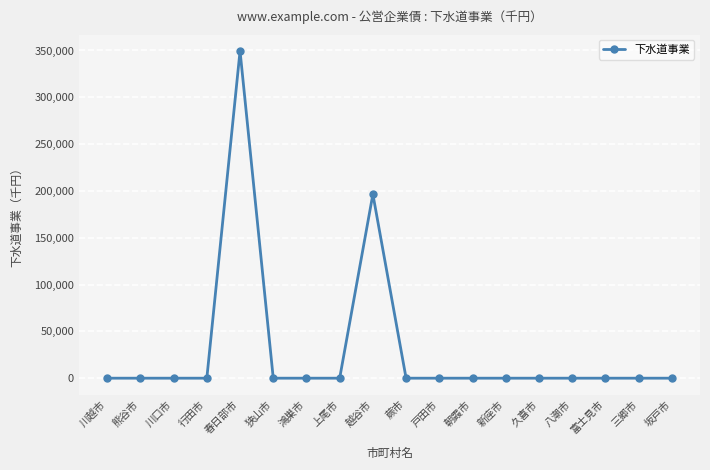

The chart shows a value of -229212 at 上尾市. True or false?

False